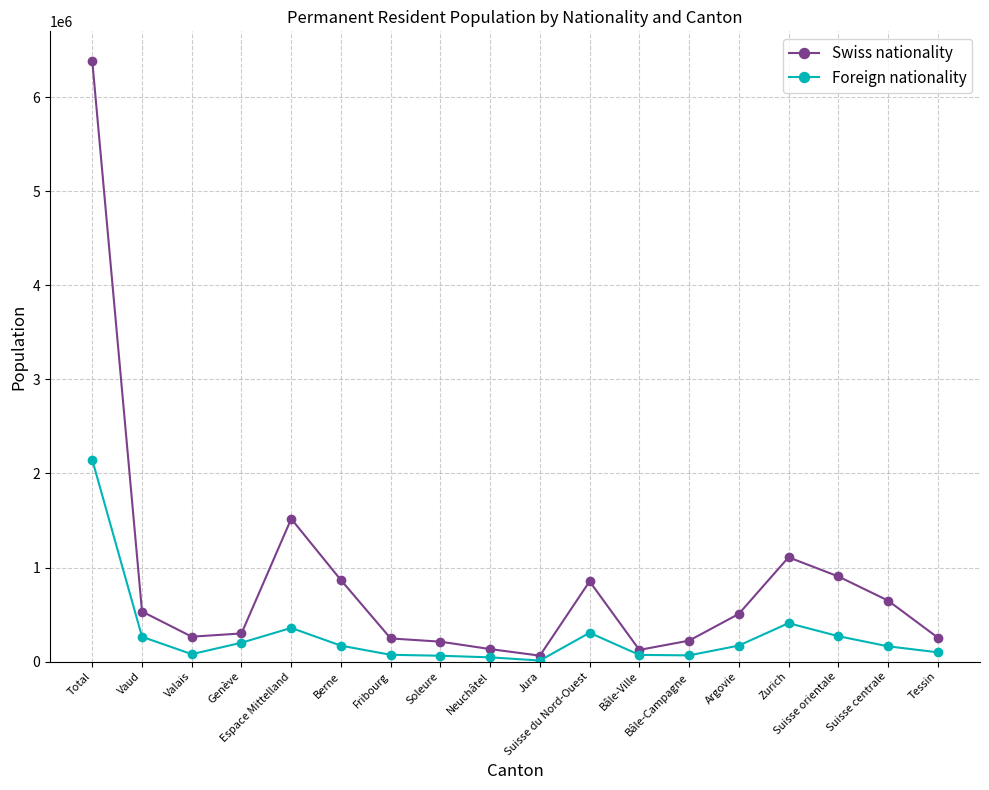

Is it true that Foreign nationality equals 98027 at Tessin?

True